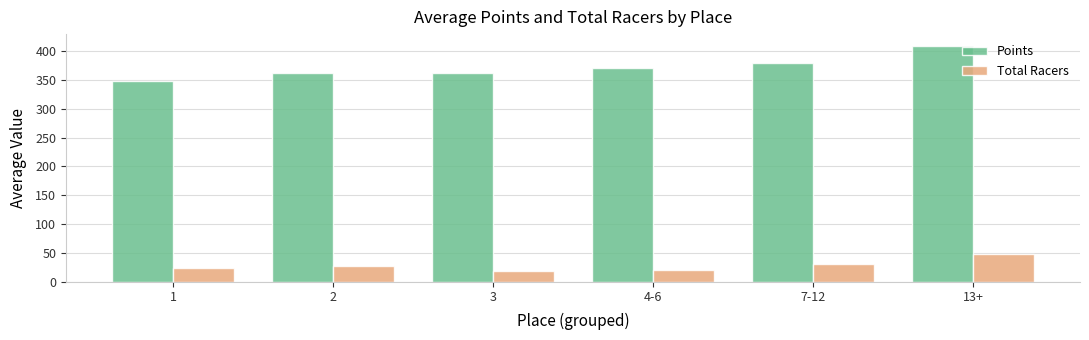

Is it true that Points equals 347.5 at 1?

True